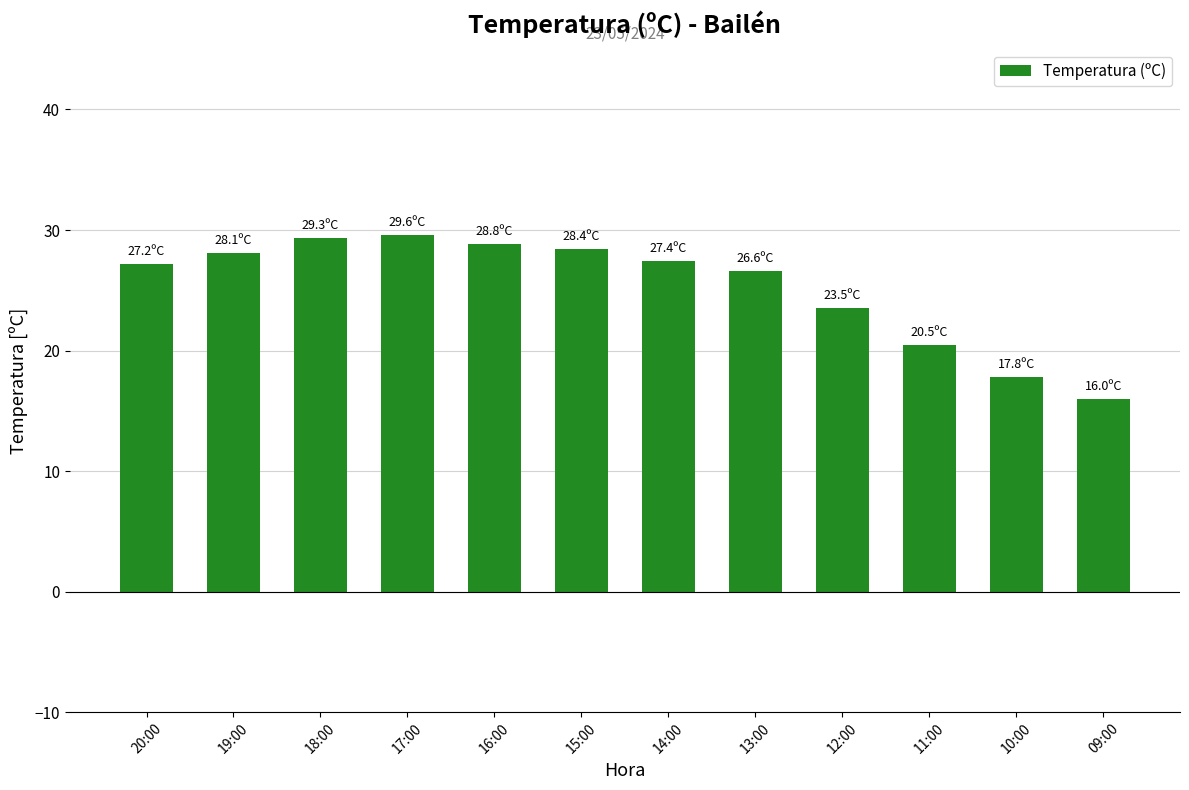

What is the minimum value shown in the chart?

16.0